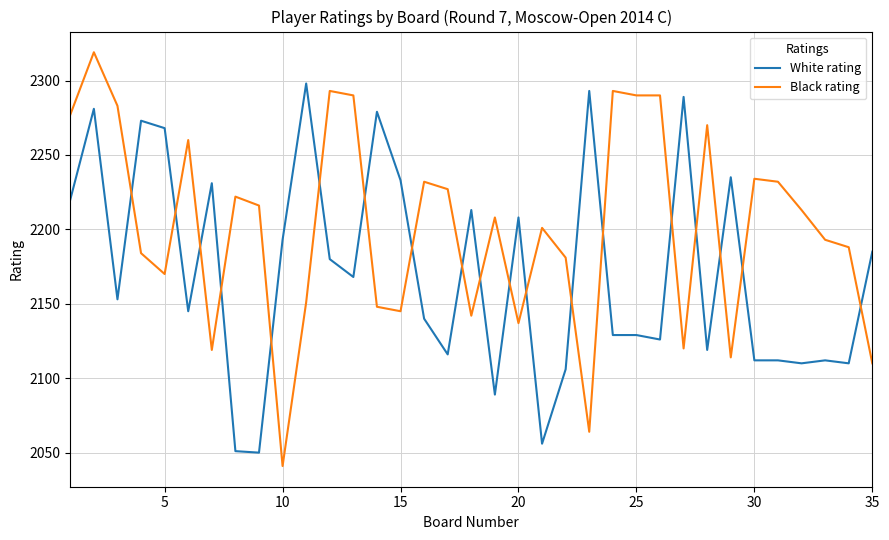

After their last crossing, which series has the higher values: White rating or Black rating?

White rating